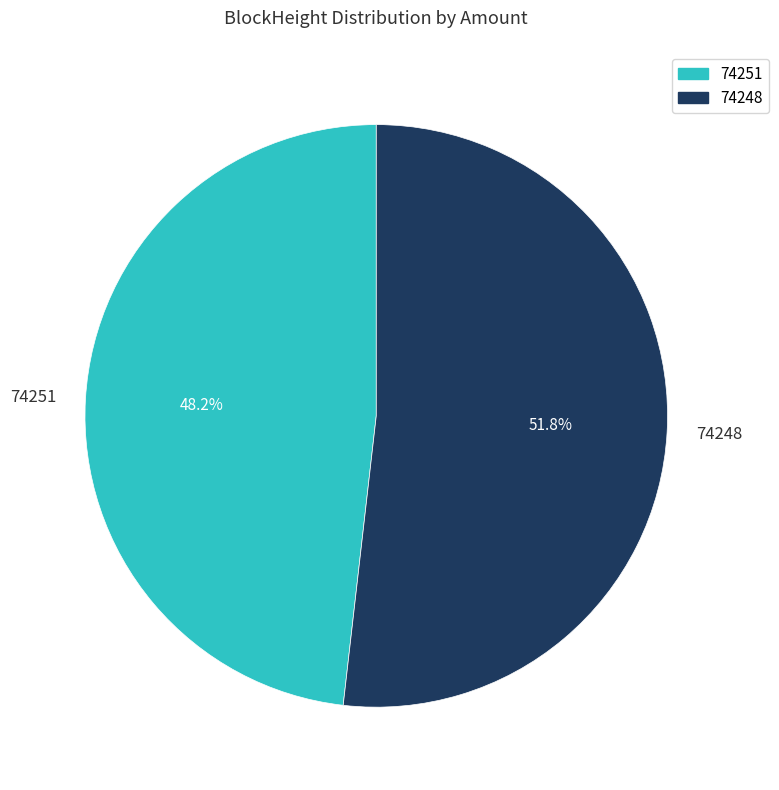

Count the number of slices in the pie.

2